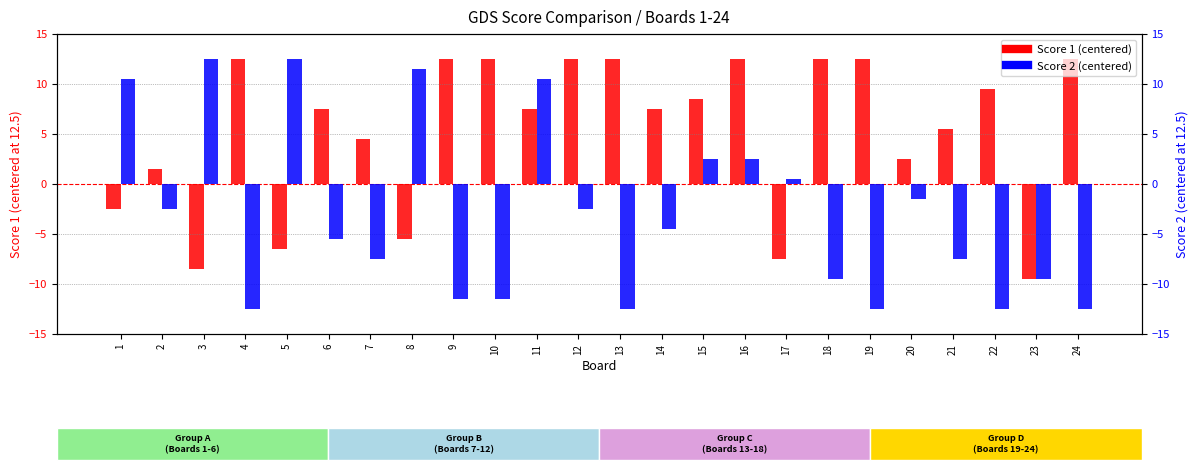

What is the difference between the highest and lowest values at 1?

13.0